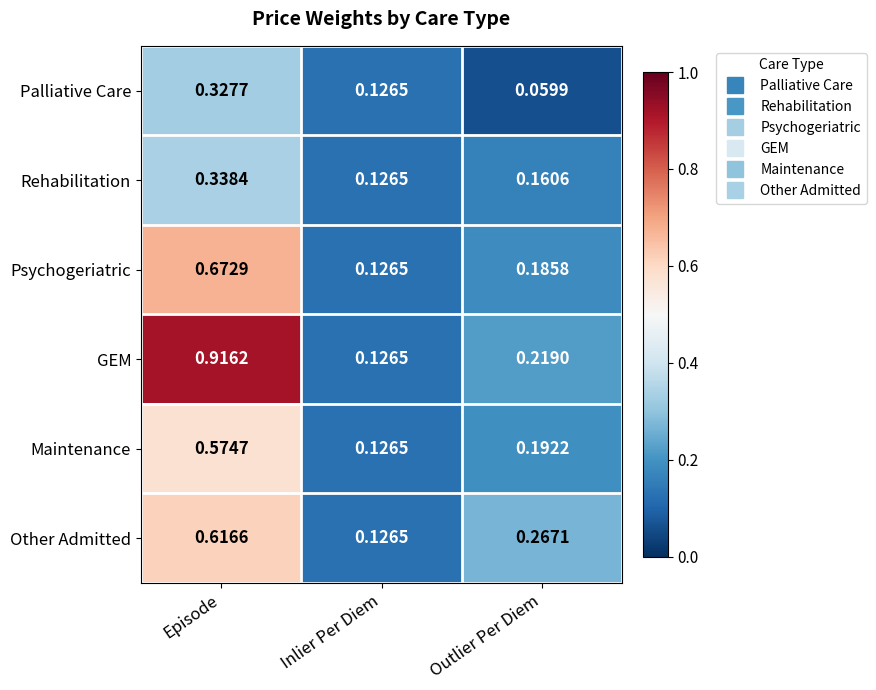

Rank the series at Episode from lowest to highest value.

Palliative Care, Rehabilitation, Maintenance, Other Admitted, Psychogeriatric, GEM